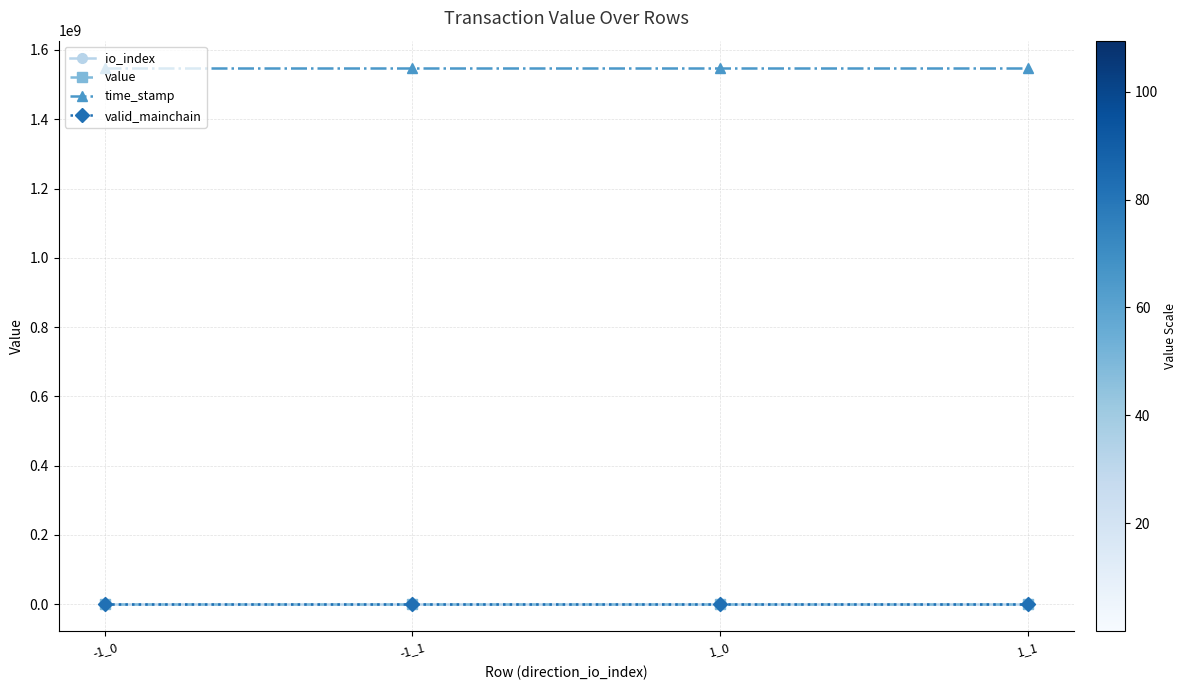

Is the value of valid_mainchain at -1_1 greater than the value of time_stamp at 1_0?

No